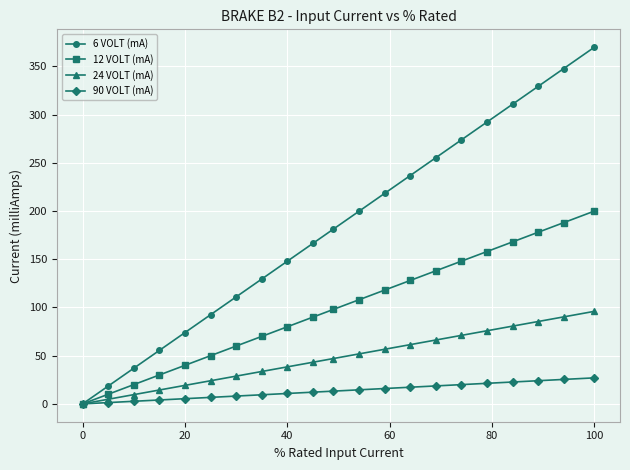

Count the number of data series in this chart.

4